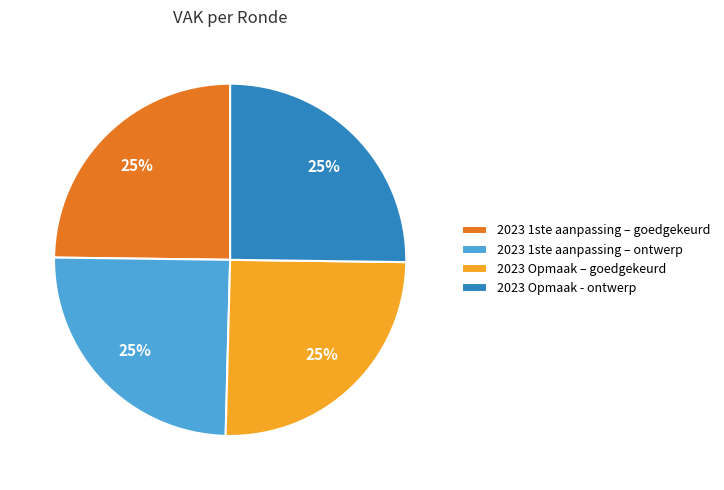

To the nearest percent, what portion does 2023 Opmaak - ontwerp represent?

25%